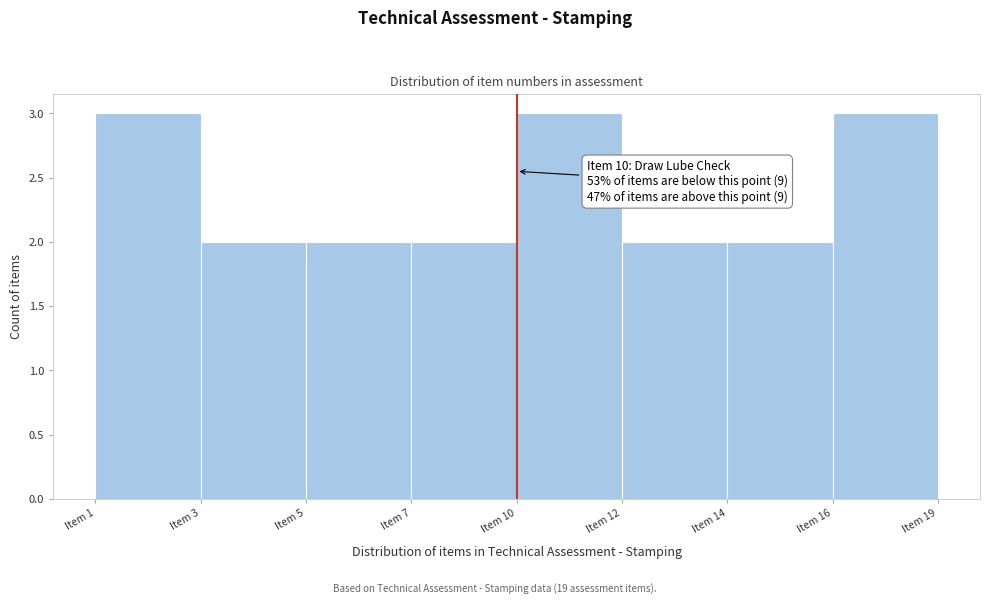

Reading left to right, list all the values displayed in this chart.

3	2	2	2	3	2	2	3